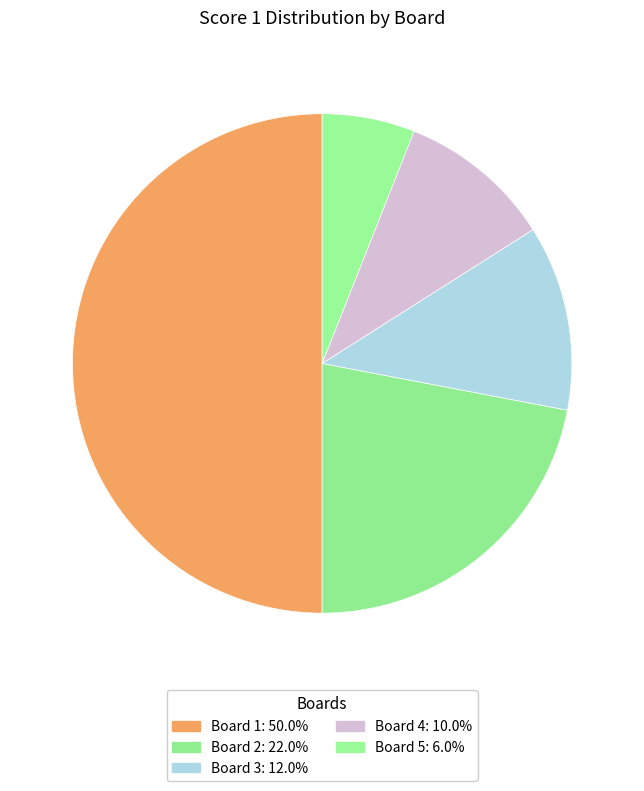

How many slices are in this pie chart?

5